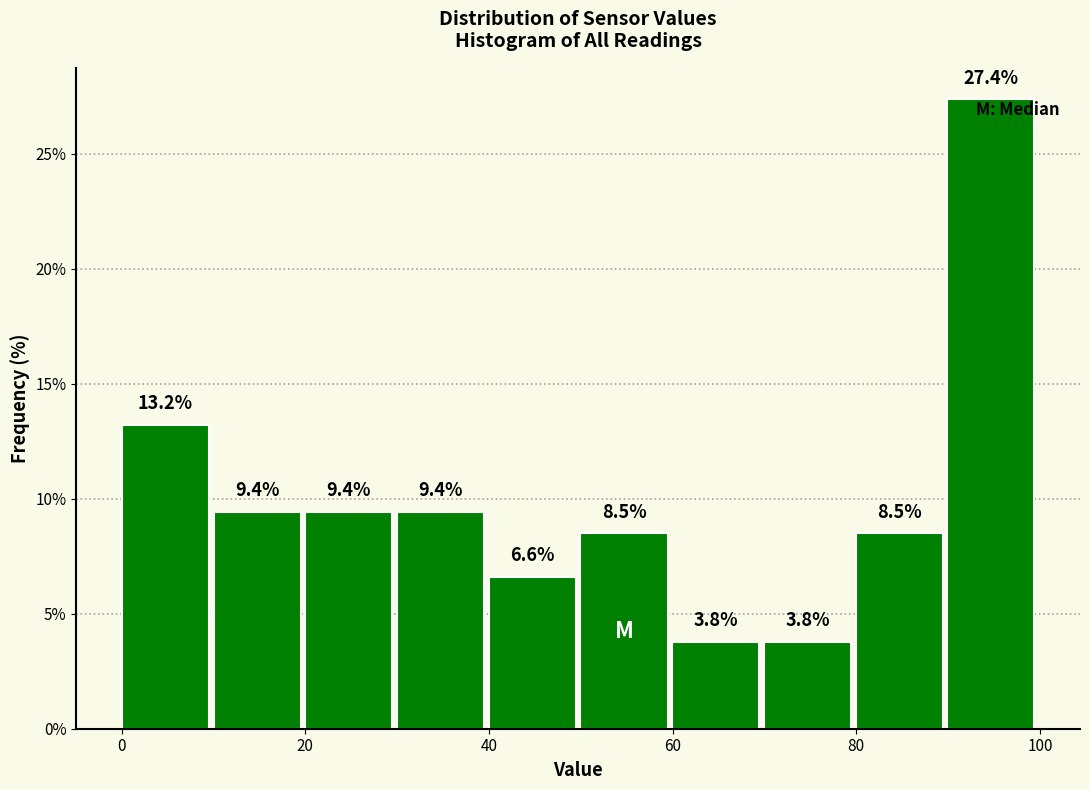

Over which range of the x-axis is the bar tallest?

90 to 100